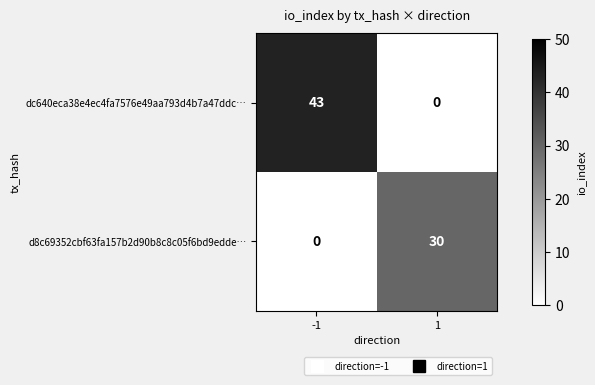

What is the average value of the d8c69352cbf63fa157b2d90b8c8c05f6bd9edde… series?

15